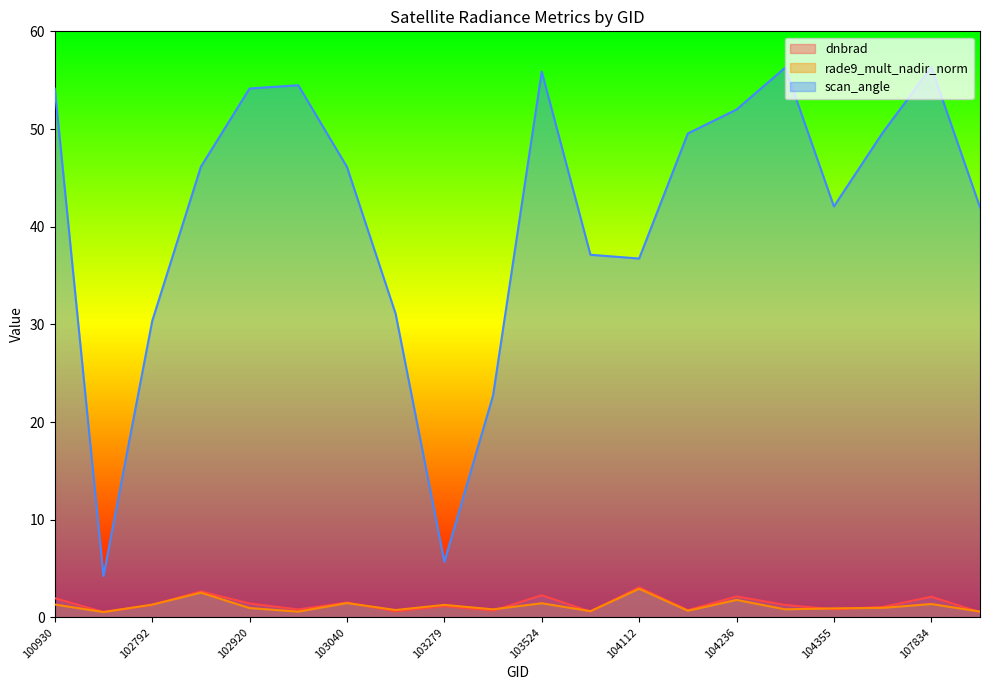

True or false: rade9_mult_nadir_norm and scan_angle cross at least once.

False